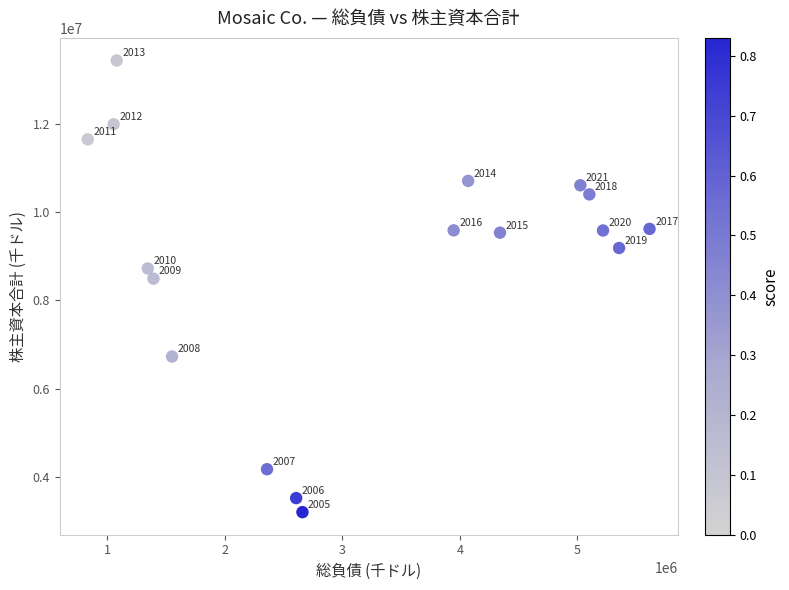

What is the range of X values (max minus min)?

4781000